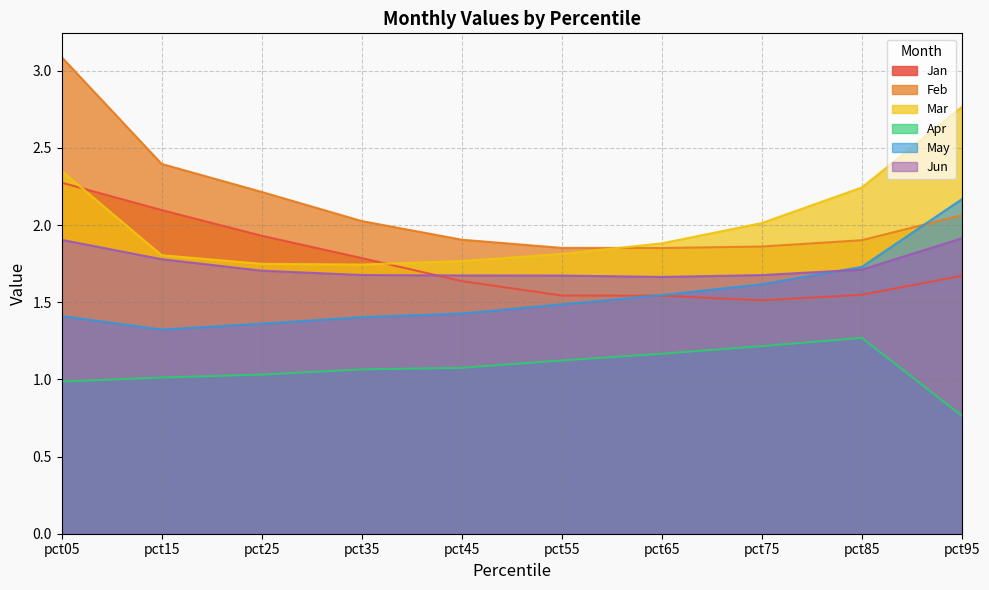

At which category is the sum across all series the highest?

pct05